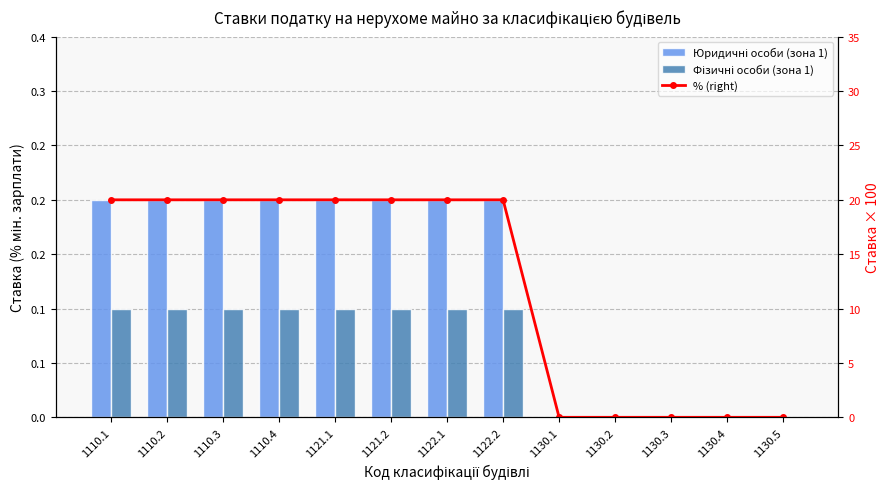

What is the total value across all series at 1121.2?

20.3